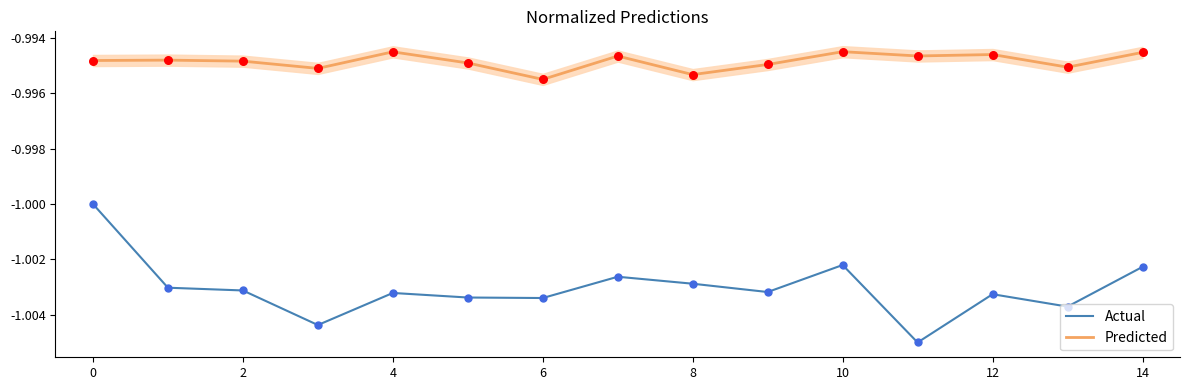

What are all the series names shown in the legend?

Actual, Predicted